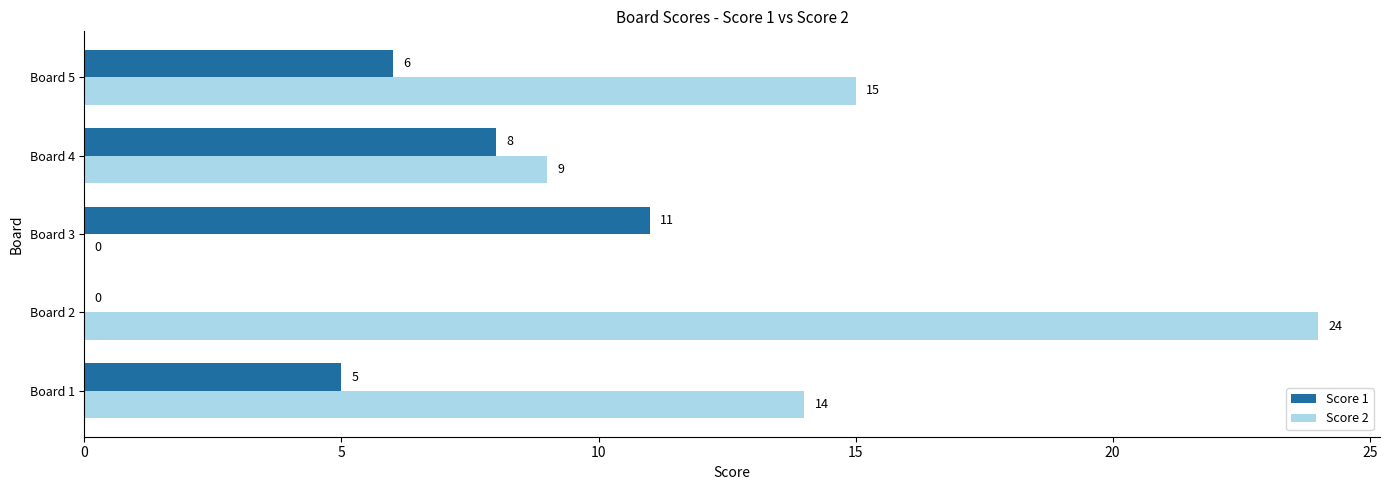

Where is Score 2 nearest to the value 12?

Board 1